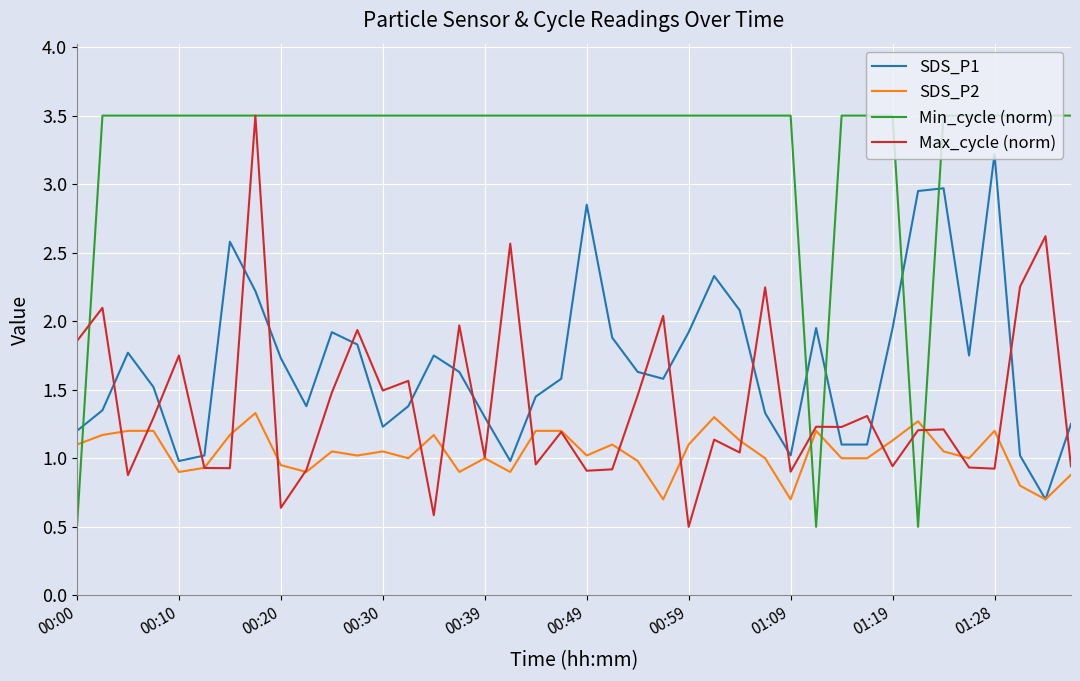

Which series has the largest total across all categories?

Min_cycle (norm)